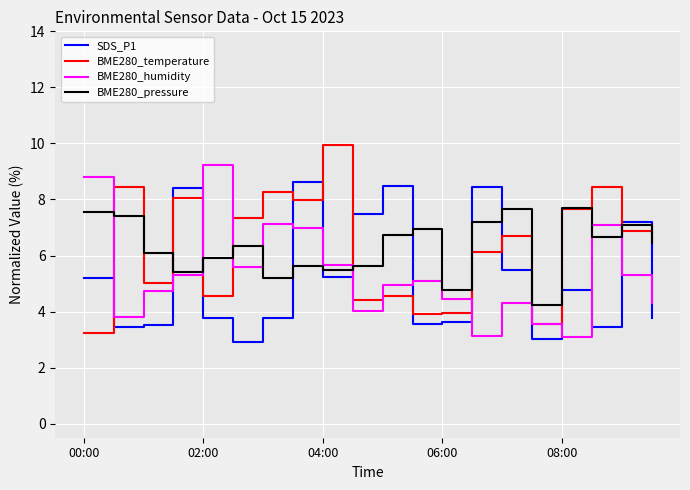

What is the greatest value displayed?

9.9